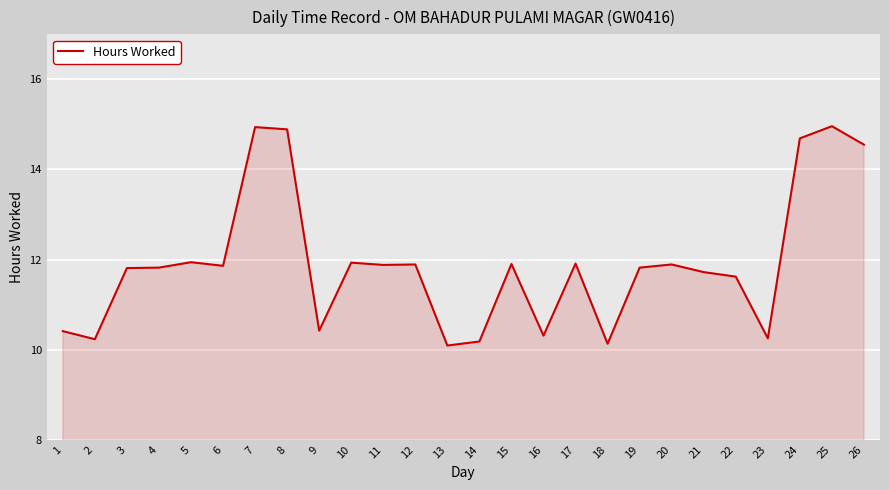

At which label does the data first exceed 11?

3